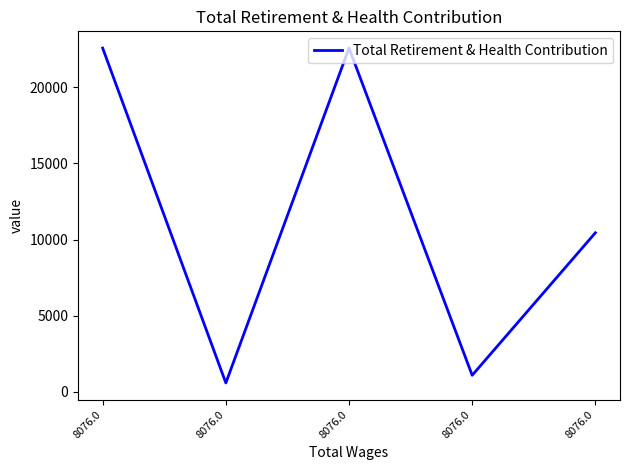

How many lines are shown in the chart?

1